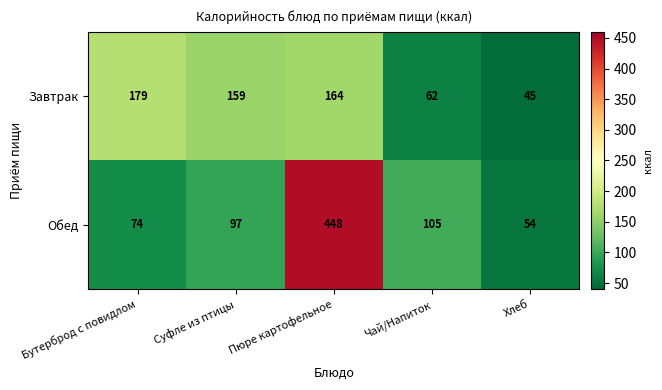

What is the difference between the maximum and minimum values in the Завтрак series?

134